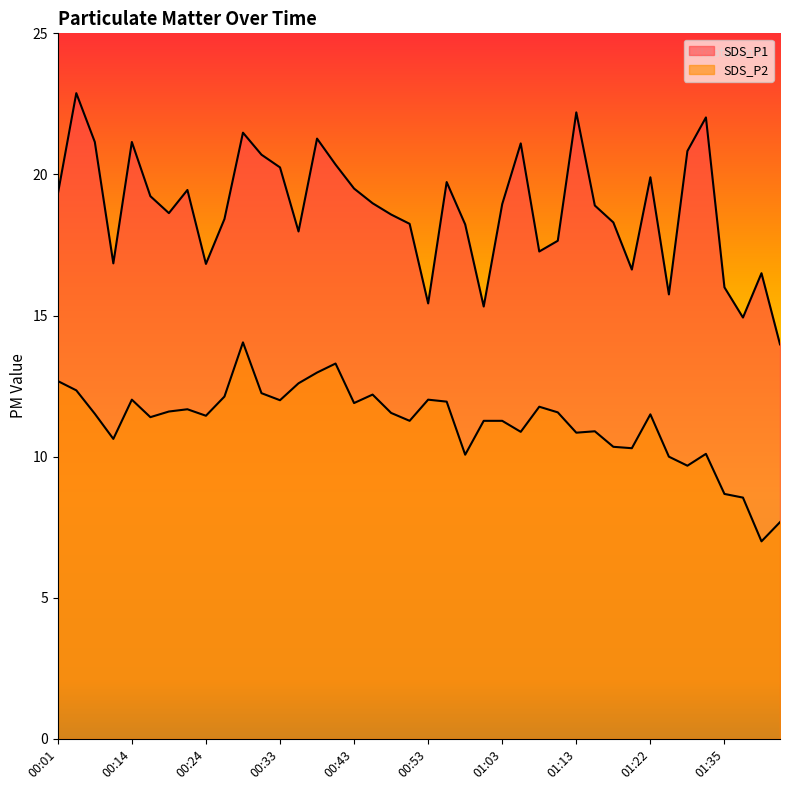

Reading left to right, what are all the values shown in this chart?

SDS_P1: 19.3	22.9	21.1	16.9	21.1	19.2	18.6	19.4	16.8	18.4	21.5	20.7	20.2	18.0	21.3	20.4	19.5	19.0	18.6	18.2	15.4	19.7	18.2	15.3	18.9	21.1	17.3	17.6	22.2	18.9	18.3	16.6	19.9	15.8	20.8	22.0	16.0	14.9	16.5	14.0
SDS_P2: 12.7	12.3	11.5	10.6	12.0	11.4	11.6	11.7	11.4	12.1	14.1	12.2	12.0	12.6	13.0	13.3	11.9	12.2	11.6	11.3	12.0	11.9	10.1	11.3	11.3	10.9	11.8	11.6	10.8	10.9	10.3	10.3	11.5	10.0	9.7	10.1	8.7	8.6	7.0	7.7